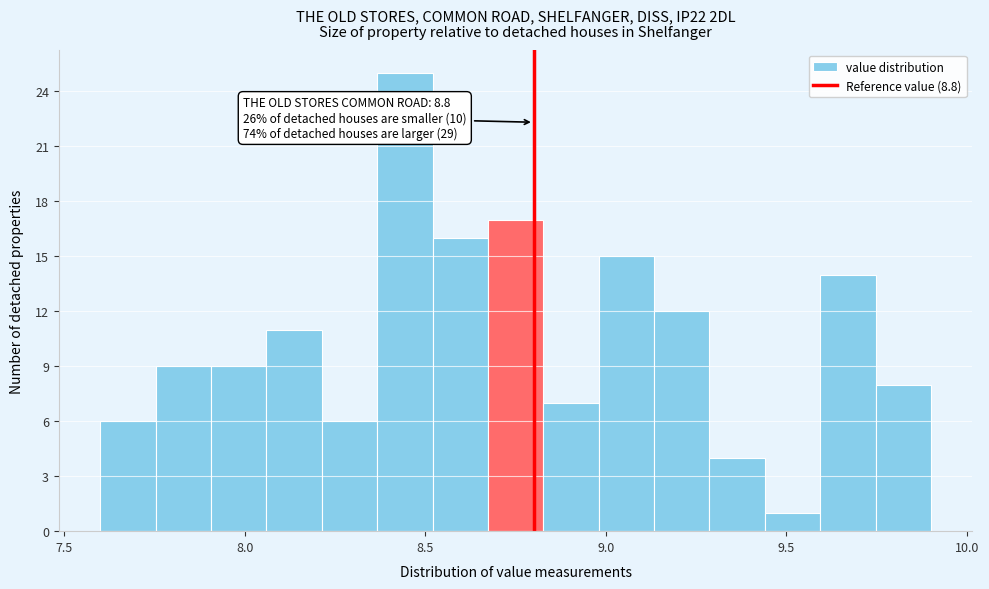

Around what value on the x-axis is the tallest bar? Give the approximate position of its centre, as read against the axis.

8.45